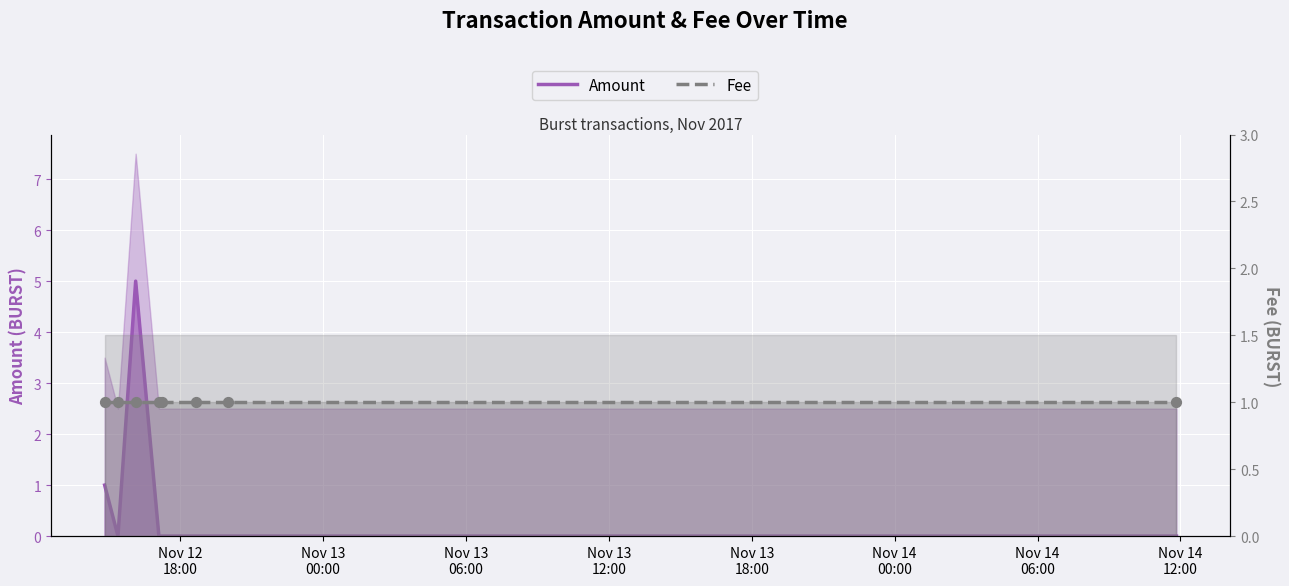

Which series contains the highest Y value?

Amount